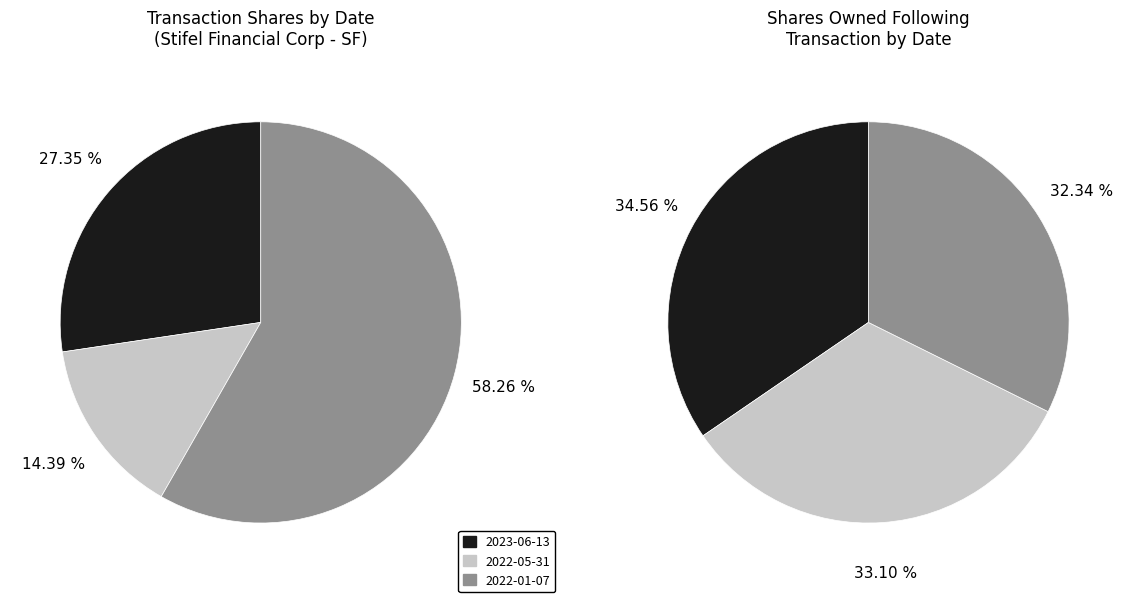

To the nearest percent, what is the difference between the 2022-01-07 and 2023-06-13 slice percentages?

31%